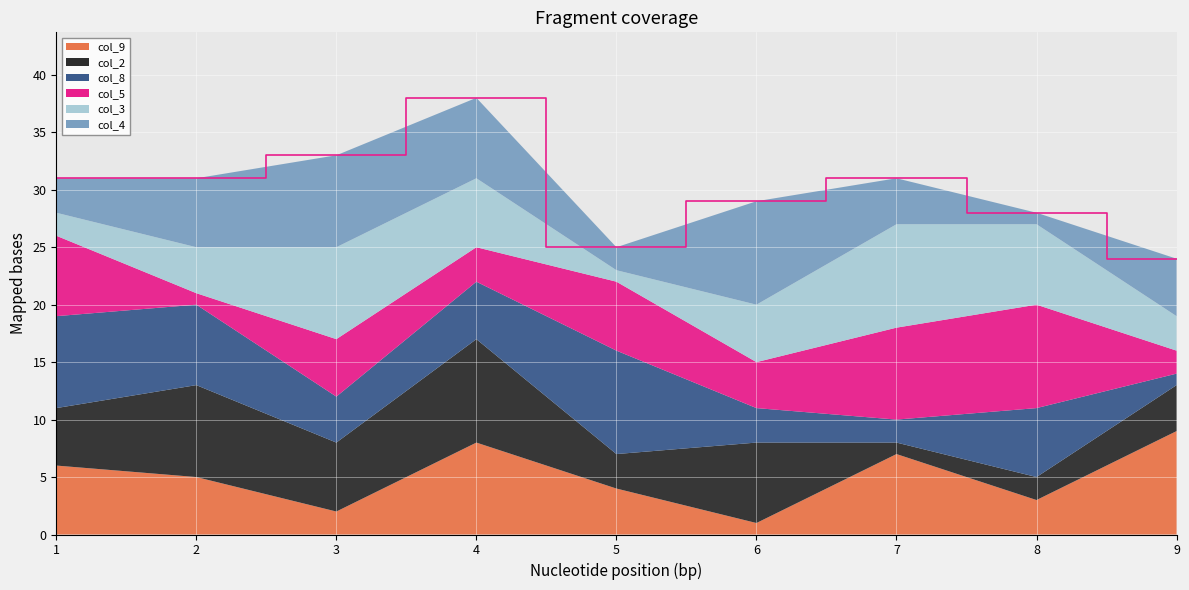

Reading left to right, transcribe all the data shown in this chart.

col_9: 1=6	2=5	3=2	4=8	5=4	6=1	7=7	8=3	9=9
col_2: 1=5	2=8	3=6	4=9	5=3	6=7	7=1	8=2	9=4
col_8: 1=8	2=7	3=4	4=5	5=9	6=3	7=2	8=6	9=1
col_5: 1=7	2=1	3=5	4=3	5=6	6=4	7=8	8=9	9=2
col_3: 1=2	2=4	3=8	4=6	5=1	6=5	7=9	8=7	9=3
col_4: 1=3	2=6	3=8	4=7	5=2	6=9	7=4	8=1	9=5